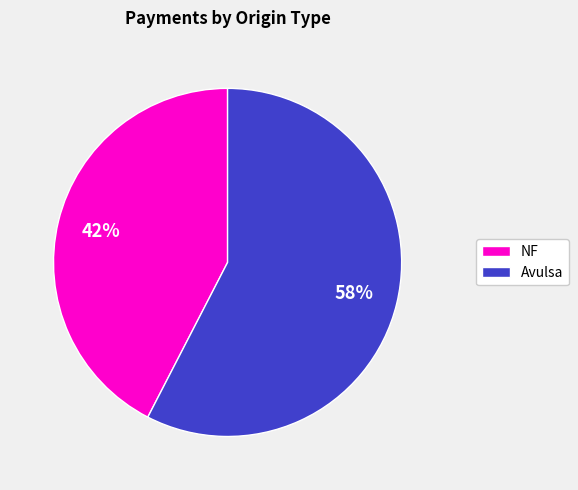

Rank the categories by value from highest to lowest.

Avulsa, NF